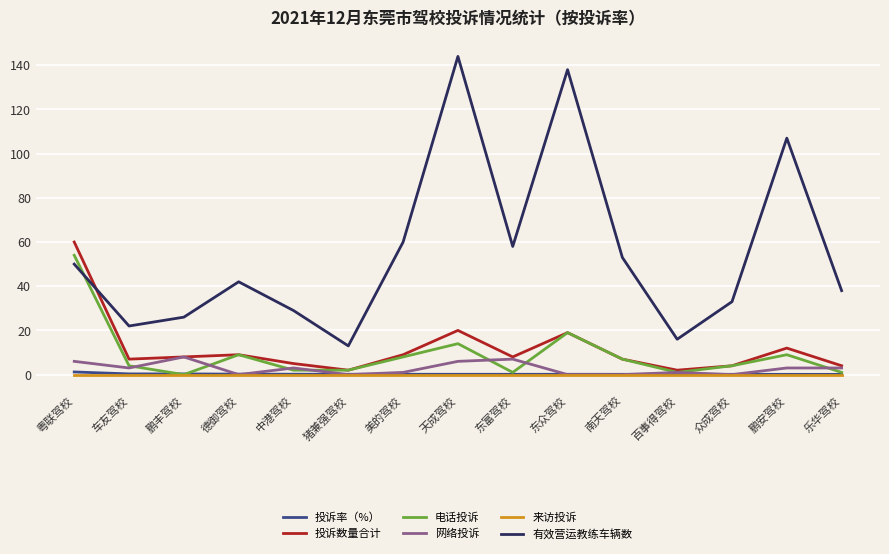

What is the highest value of the 网络投诉 series?

8.0